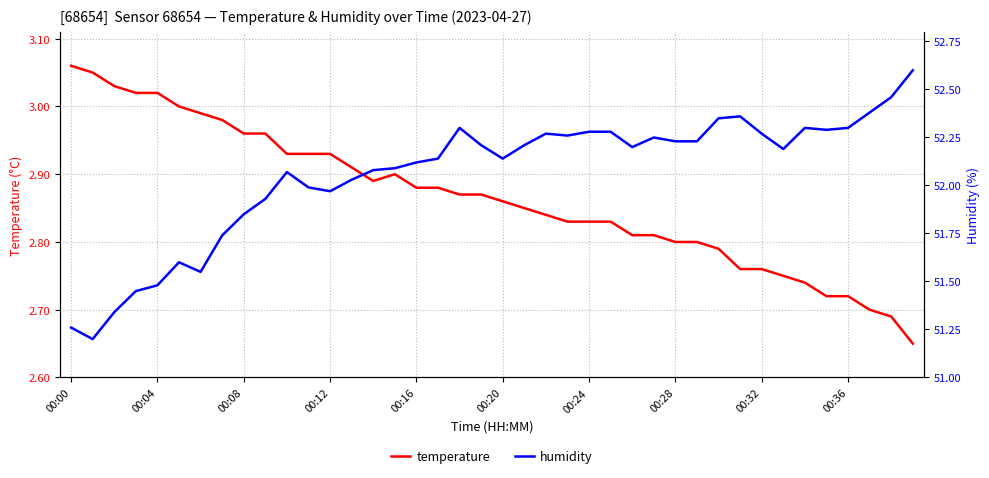

What is the difference between the highest and lowest values at 31?

49.6